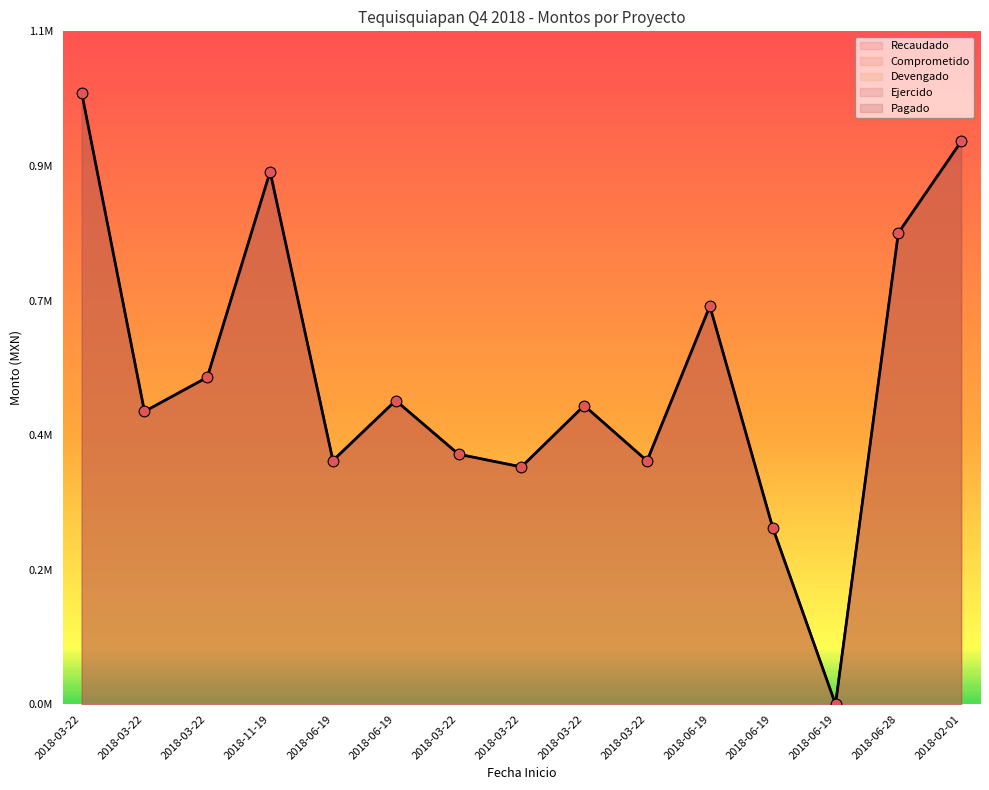

At how many categories does at least one series exceed 376166?

13